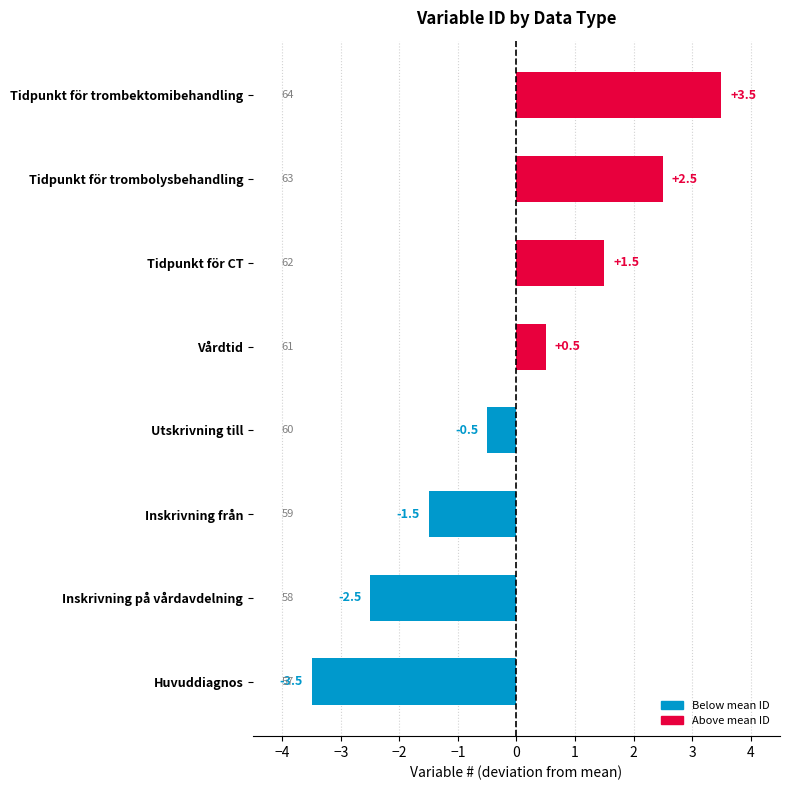

How many values are above zero?

4